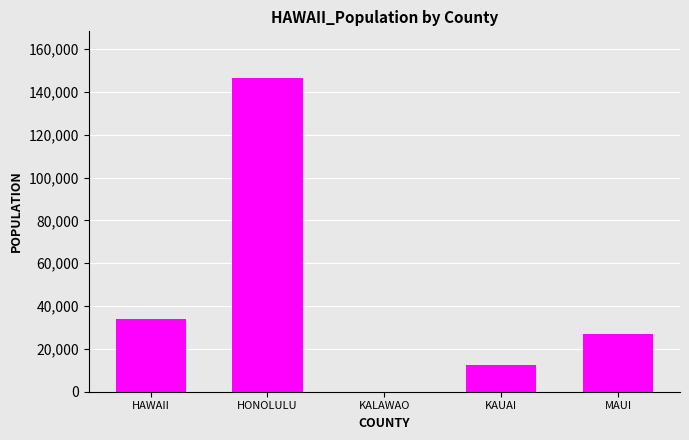

Reading left to right, what are all the values shown in this chart?

HAWAII=33819	HONOLULU=146314	KALAWAO=11	KAUAI=12268	MAUI=26973